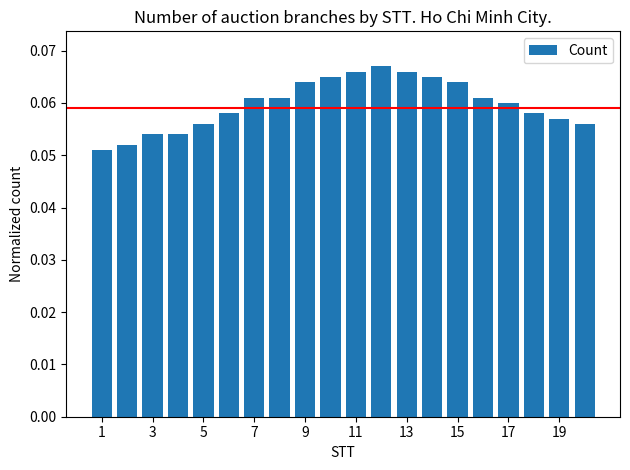

Count the values in the range 0 to 1.

20